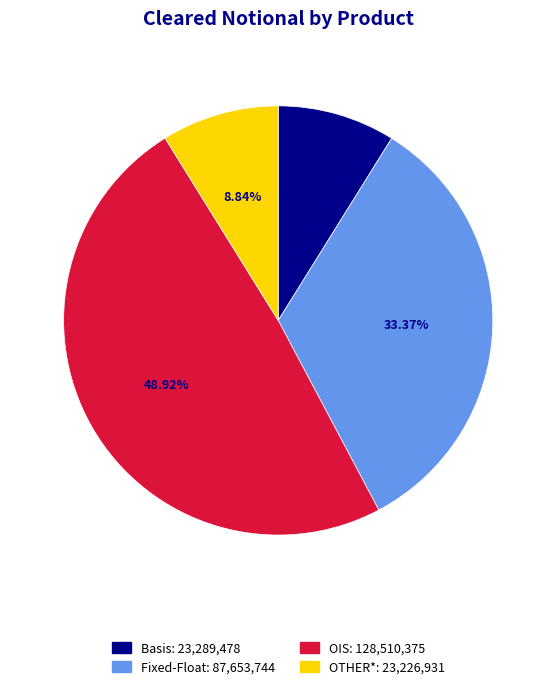

To the nearest percent, what is the average slice percentage?

25%